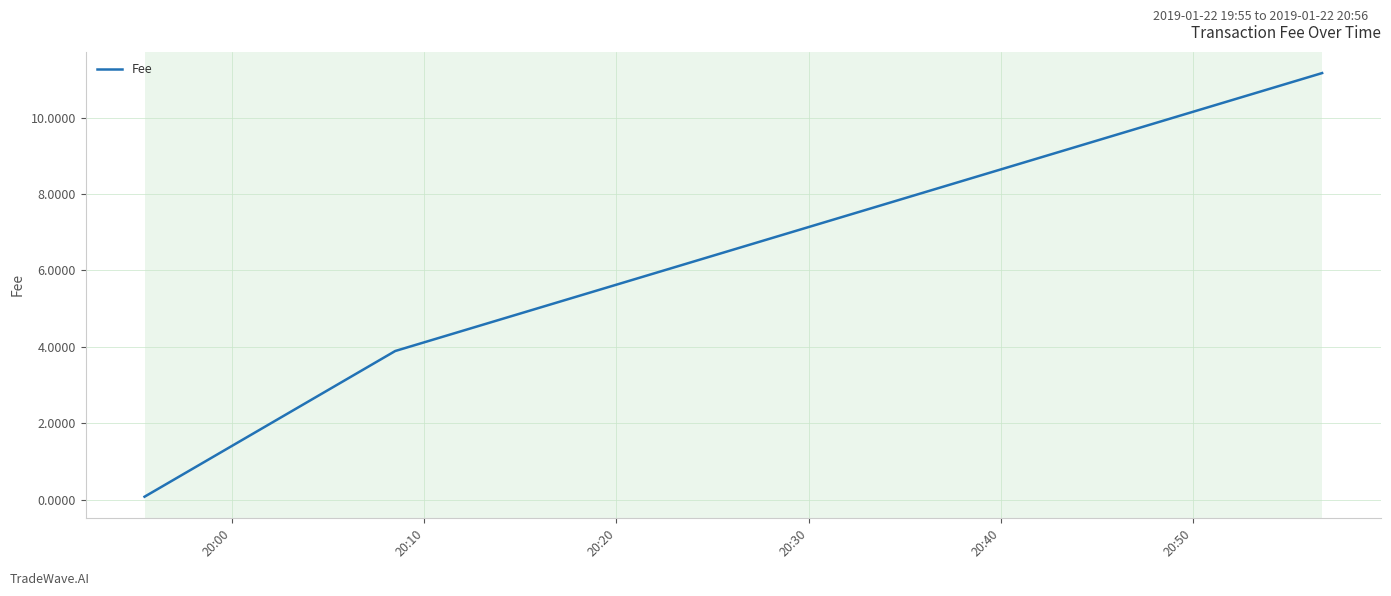

What is the greatest value displayed?

11.2